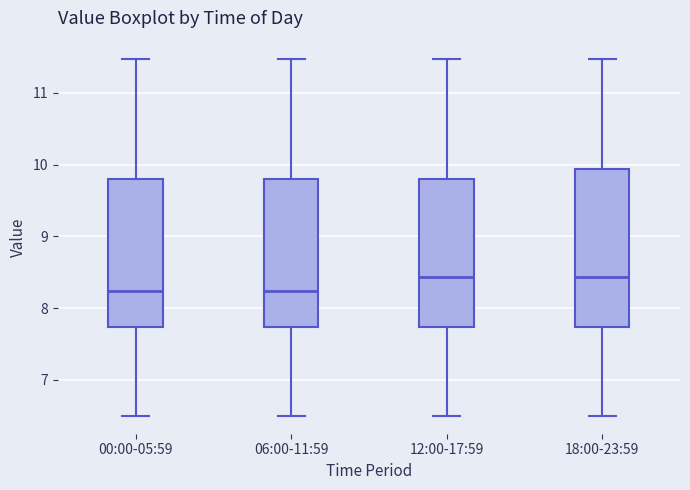

Reading left to right, transcribe this box plot: for each box, give where its median line is, the range the box spans, and where its two whiskers end, as read against the y-axis. The values are not printed on the chart, so give them approximately, as read against the axis.

00:00-05:59: median 8.2, box 7.7 to 9.8, whiskers 6.5 to 11.5
06:00-11:59: median 8.2, box 7.7 to 9.8, whiskers 6.5 to 11.5
12:00-17:59: median 8.4, box 7.7 to 9.8, whiskers 6.5 to 11.5
18:00-23:59: median 8.4, box 7.7 to 9.9, whiskers 6.5 to 11.5